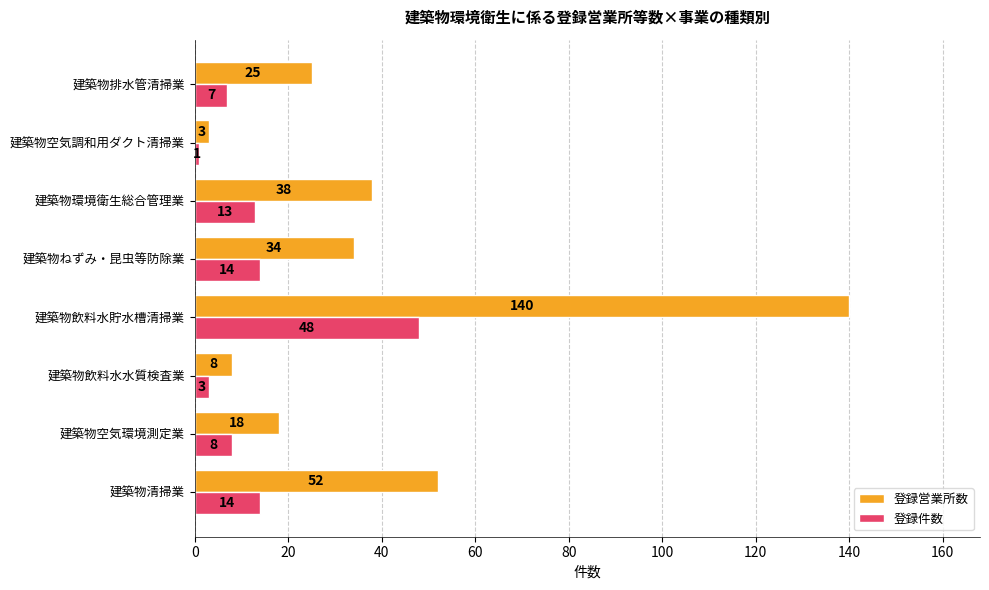

Where is 登録営業所数 nearest to the value 71?

建築物清掃業